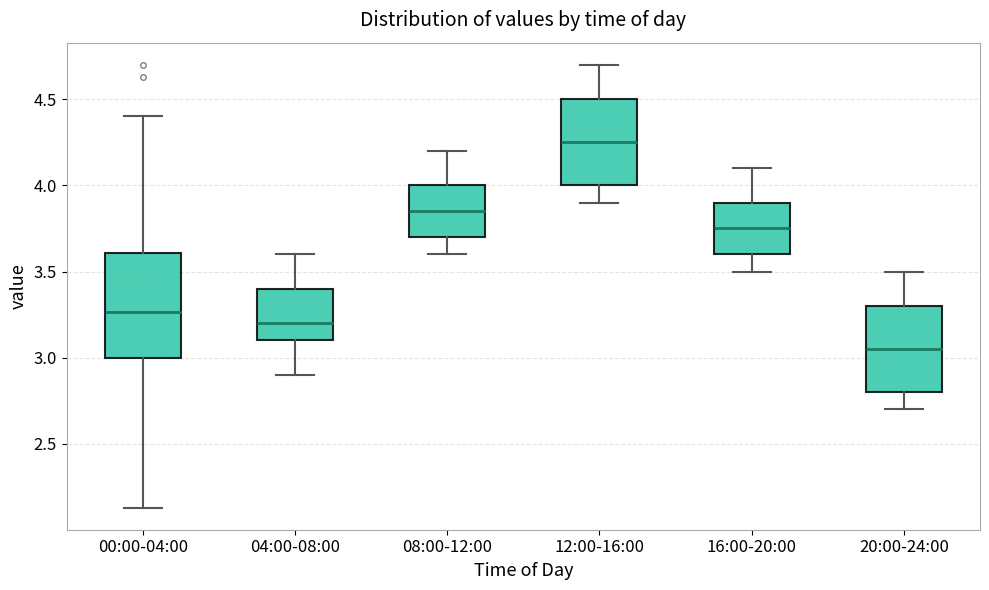

Reading left to right, read every box against the y-axis: the position of its median line, the range the box covers, and the ends of its whiskers. The values are not printed on the chart, so give them approximately, as read against the axis.

00:00-04:00: median 3.25, box 3.00 to 3.60, whiskers 2.15 to 4.40
04:00-08:00: median 3.20, box 3.10 to 3.40, whiskers 2.90 to 3.60
08:00-12:00: median 3.85, box 3.70 to 4.00, whiskers 3.60 to 4.20
12:00-16:00: median 4.25, box 4.00 to 4.50, whiskers 3.90 to 4.70
16:00-20:00: median 3.75, box 3.60 to 3.90, whiskers 3.50 to 4.10
20:00-24:00: median 3.05, box 2.80 to 3.30, whiskers 2.70 to 3.50